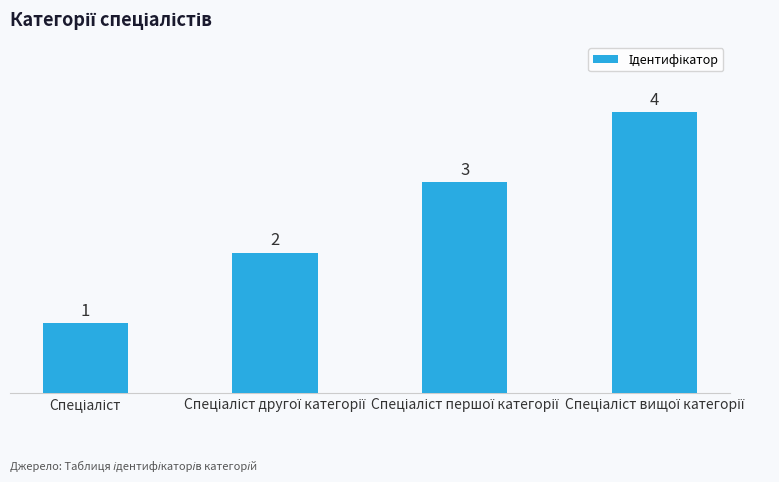

How many series are shown in this chart?

1